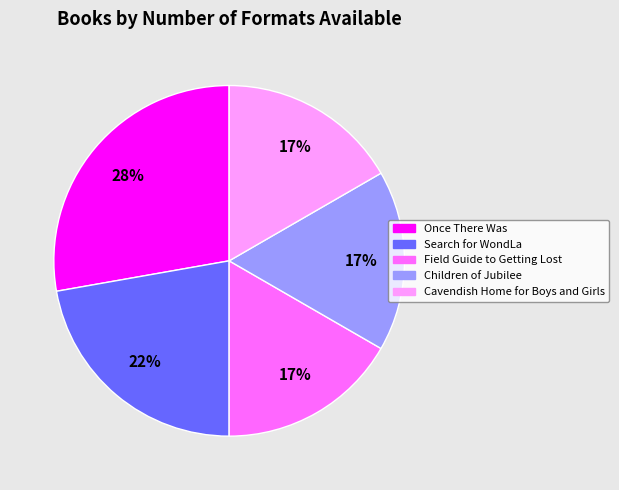

To the nearest percent, what is the average slice percentage?

20%